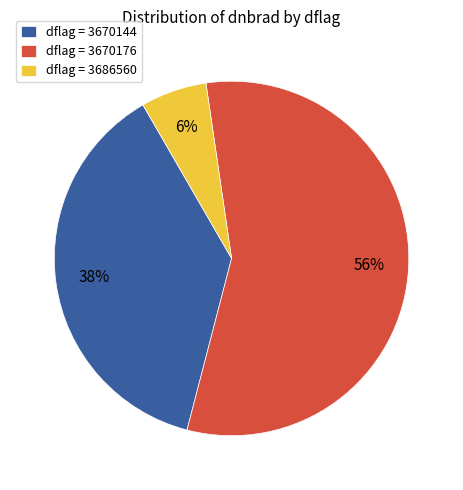

Count the number of slices in the pie.

3